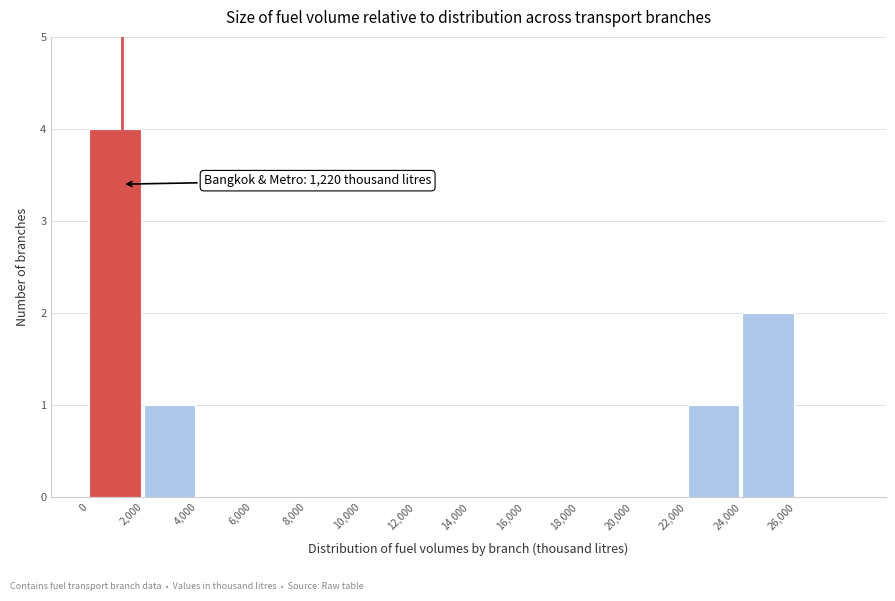

Over which range of the x-axis is the bar tallest?

0 to 2000